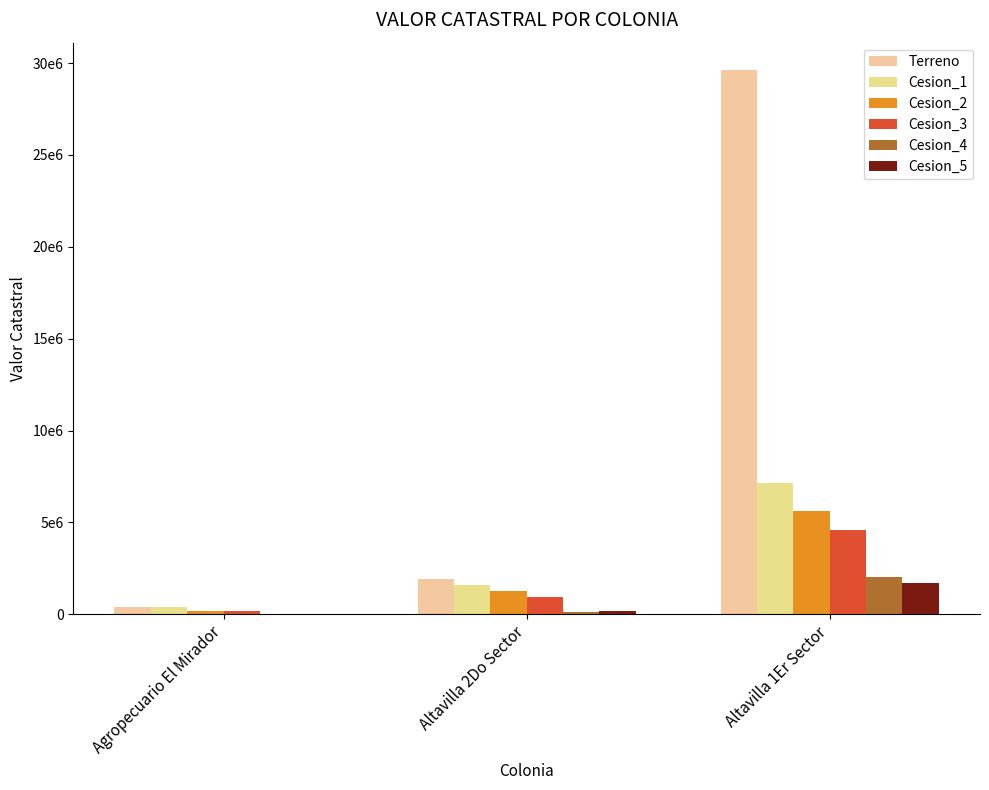

Does the chart contain stacked bars?

No